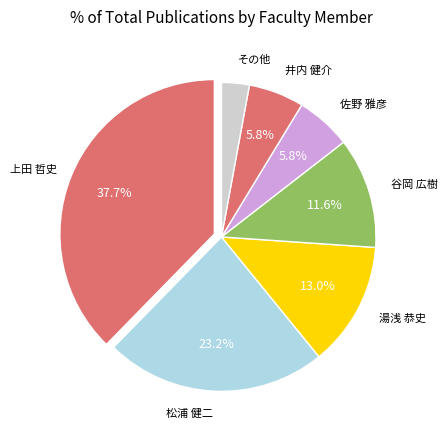

Count the number of slices in the pie.

7